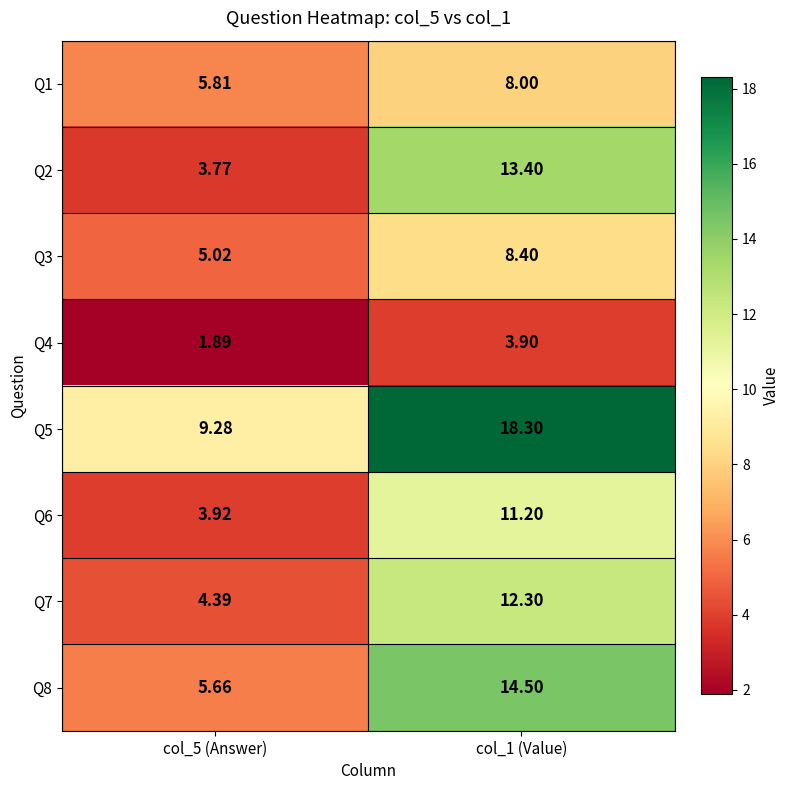

Which series changed the most between col_5 (Answer) and col_1 (Value)?

Q2